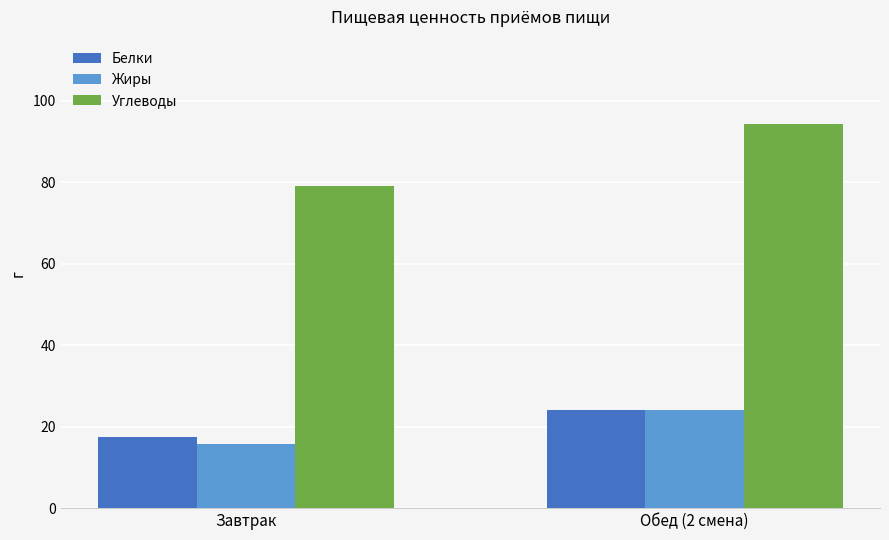

How many bars are there in each group?

3